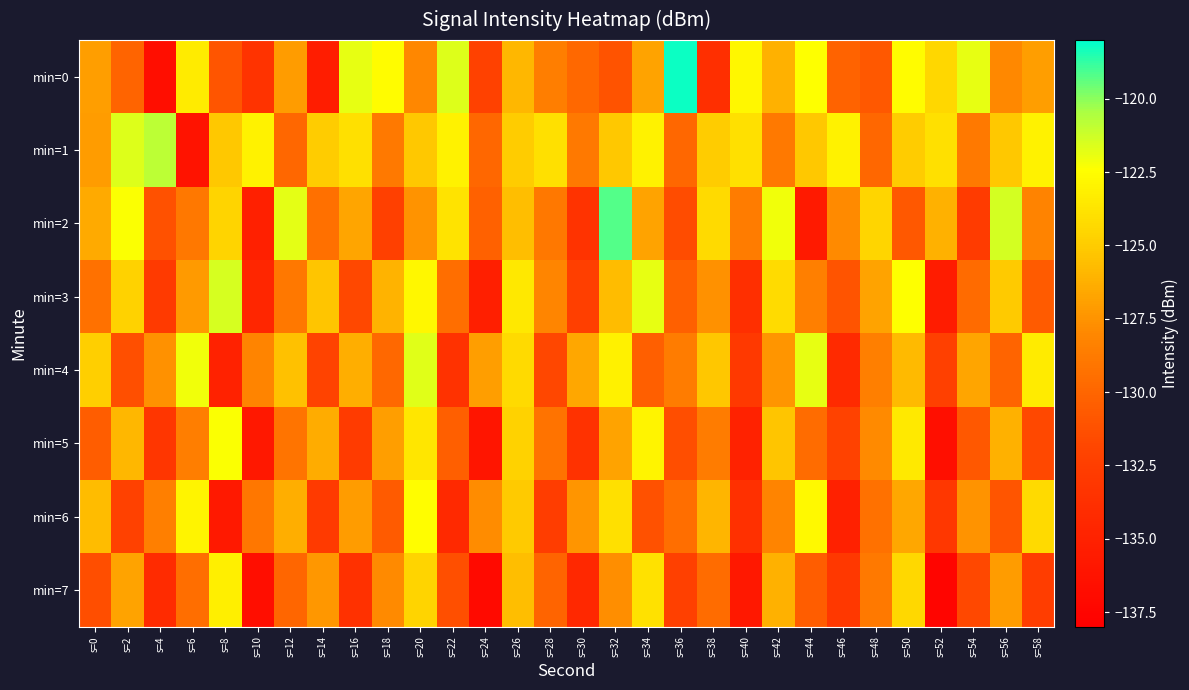

What is the spread (max minus min) of values at s=24?

10.0